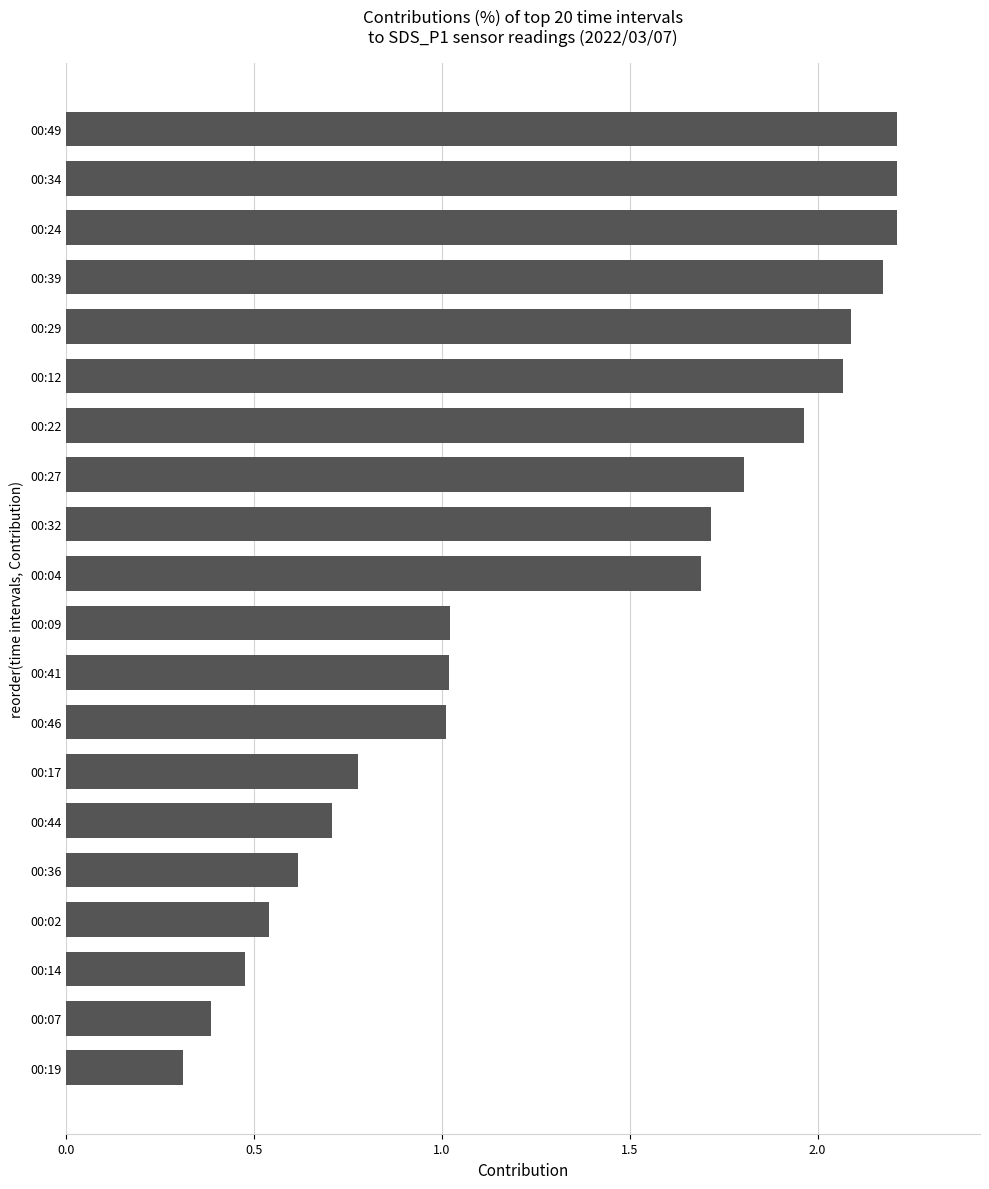

Which label corresponds to the smallest value in the chart?

00:19